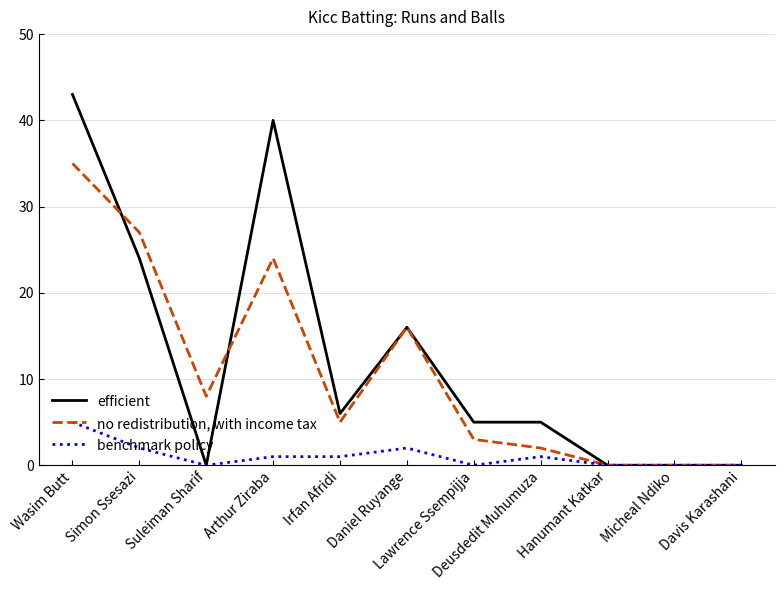

What is the maximum value shown in the chart?

43